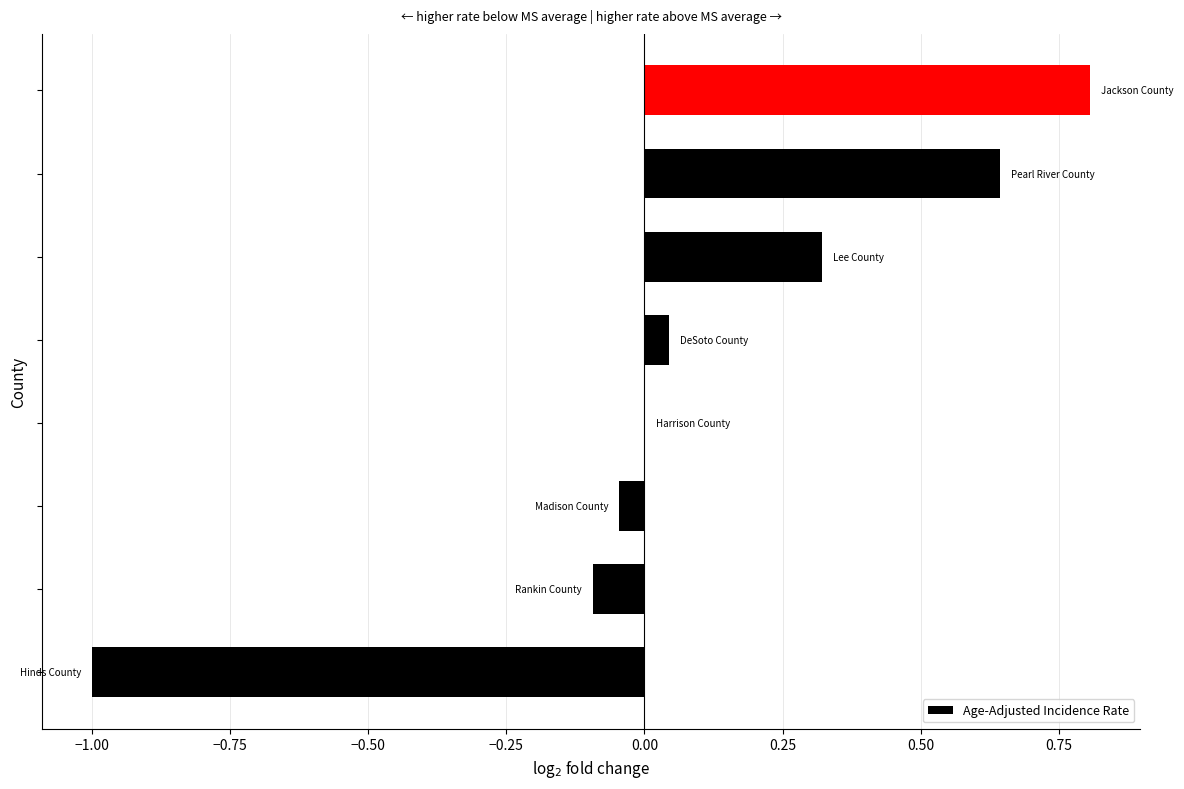

What is the maximum value shown in the chart?

0.8